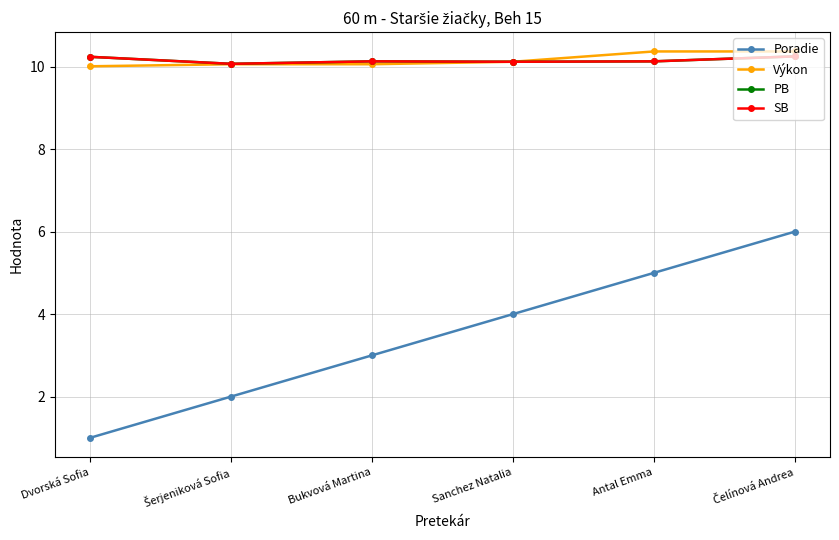

Does the chart have visible grid lines?

Yes